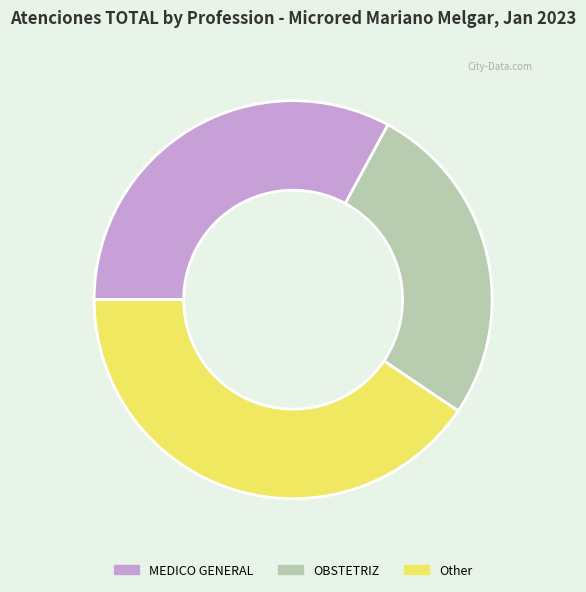

What is the ratio of the value at OBSTETRIZ to the value at Other?

0.7